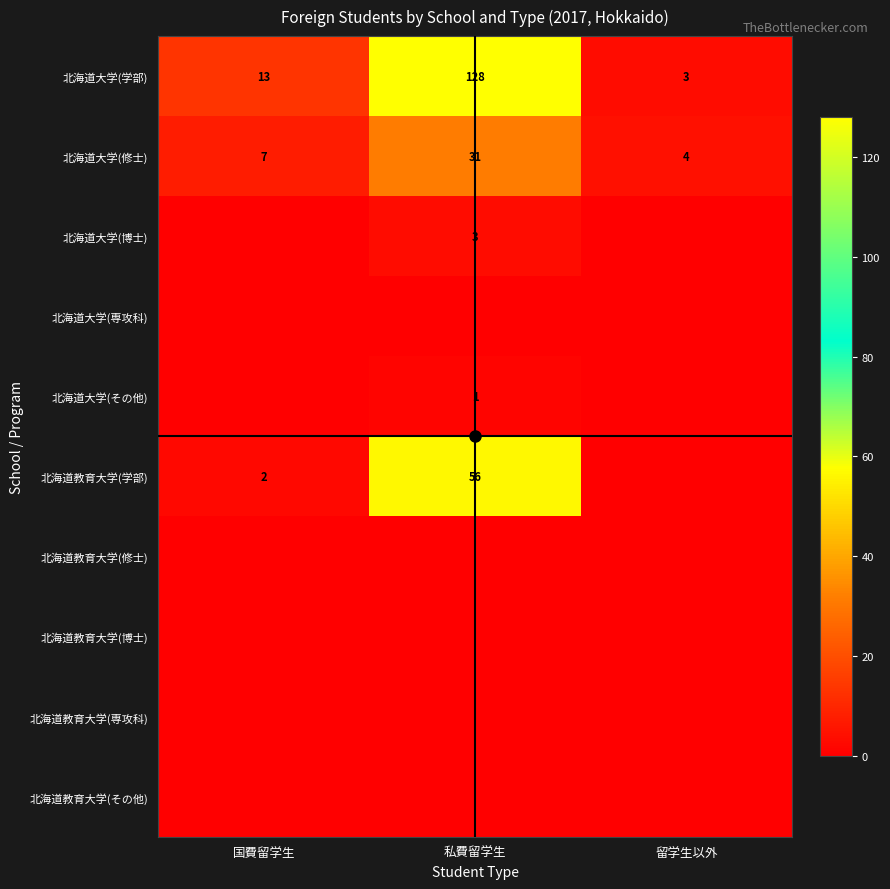

List the labels in order of 北海道大学(修士) value, smallest first.

留学生以外, 国費留学生, 私費留学生